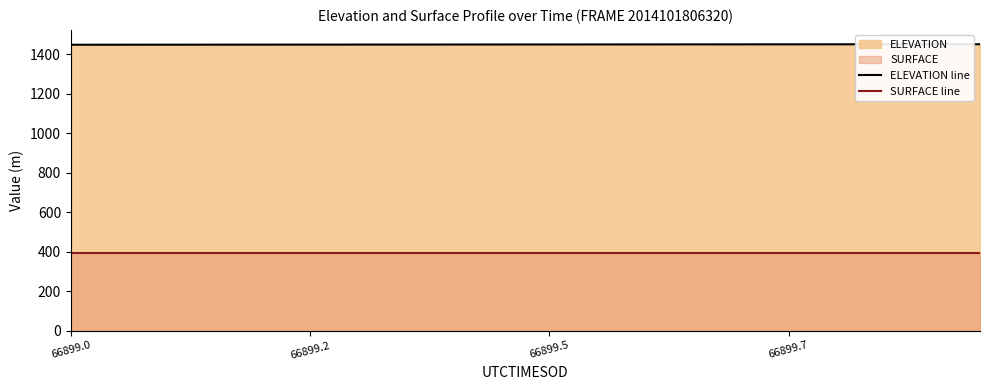

What is the difference between the highest and lowest values at 12?

1057.7